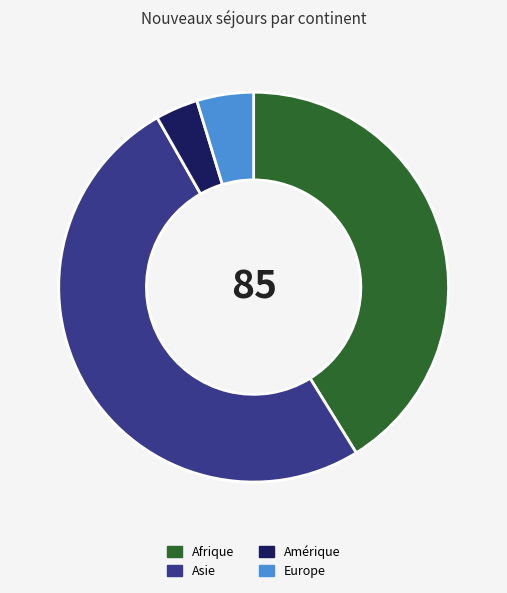

What is the largest slice in the pie chart?

Asie